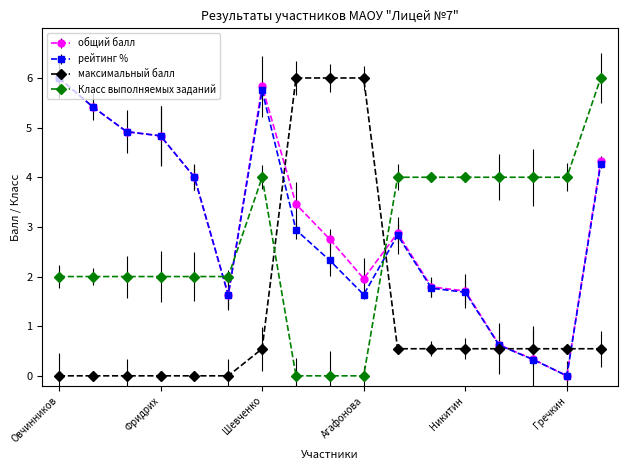

True or false: максимальный балл and общий балл cross at least once.

True